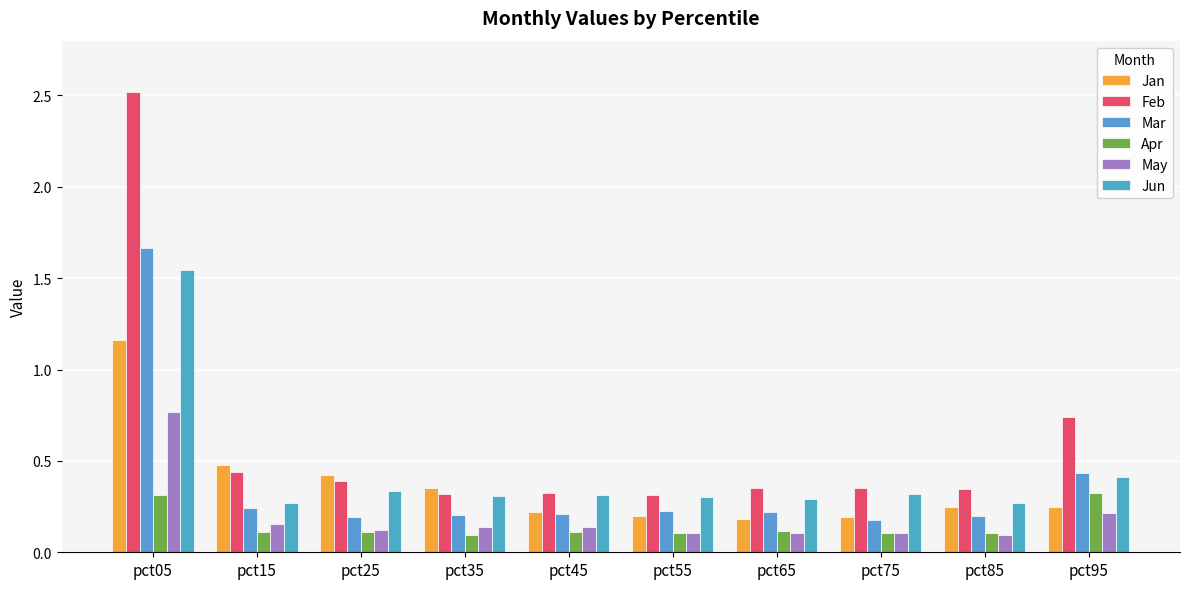

What are all the series names shown in the legend?

Jan, Feb, Mar, Apr, May, Jun